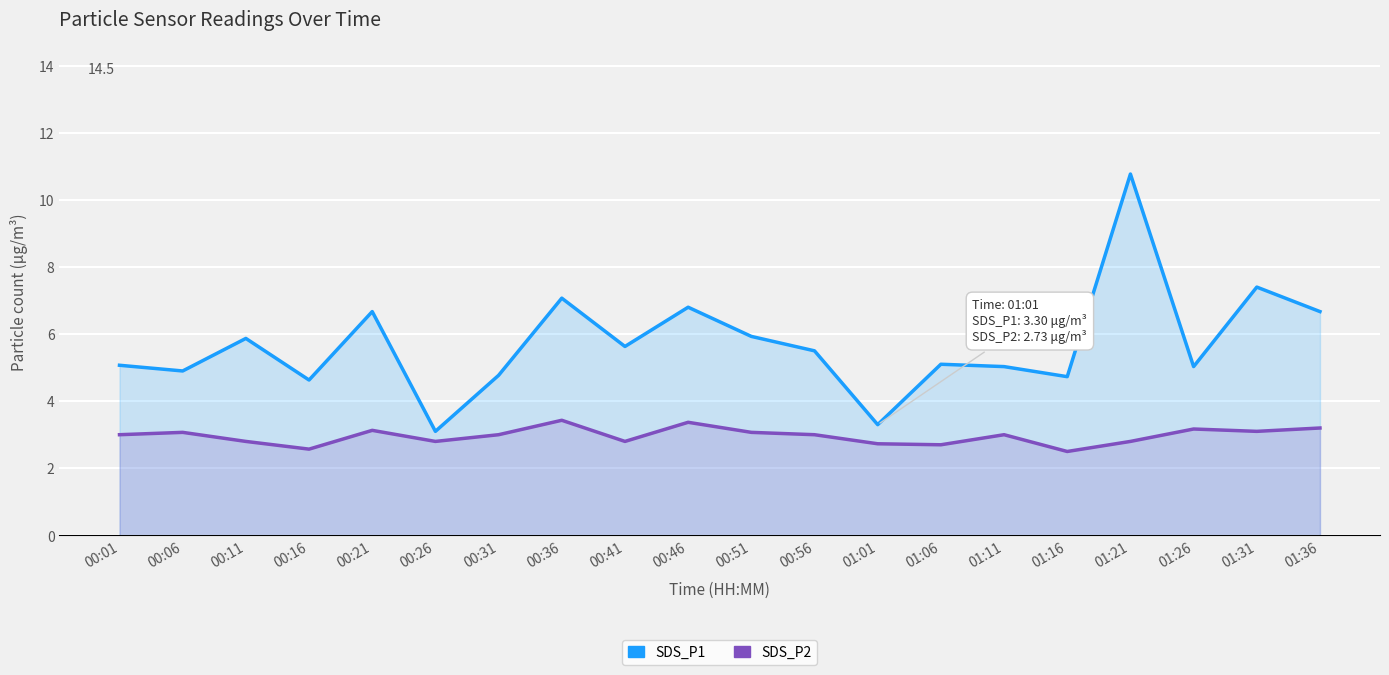

Reading left to right, what are all the values shown in this chart?

SDS_P1: 5.1	4.9	5.9	4.6	6.7	3.1	4.8	7.1	5.6	6.8	5.9	5.5	3.3	5.1	5.0	4.7	10.8	5.0	7.4	6.7
SDS_P2: 3.0	3.1	2.8	2.6	3.1	2.8	3.0	3.4	2.8	3.4	3.1	3.0	2.7	2.7	3.0	2.5	2.8	3.2	3.1	3.2